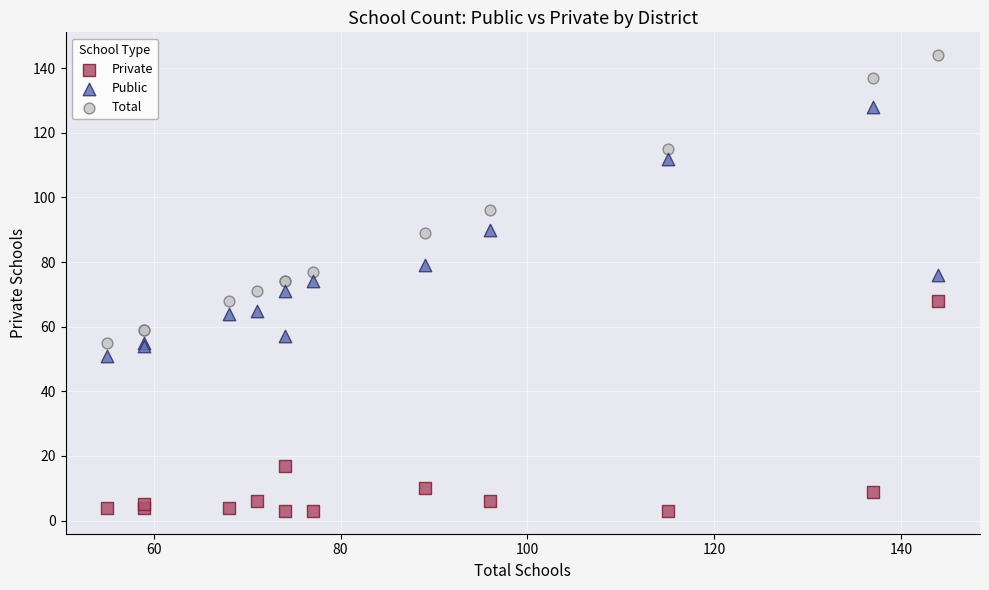

Which series has the largest Y range (max minus min)?

Total